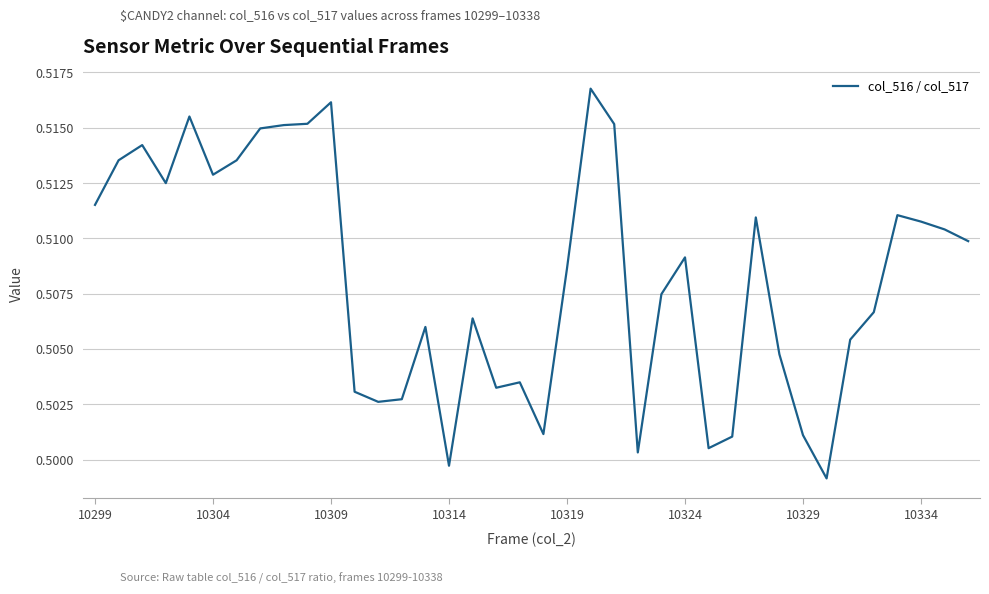

True or false: the data shows 0.8 at 10319.

False